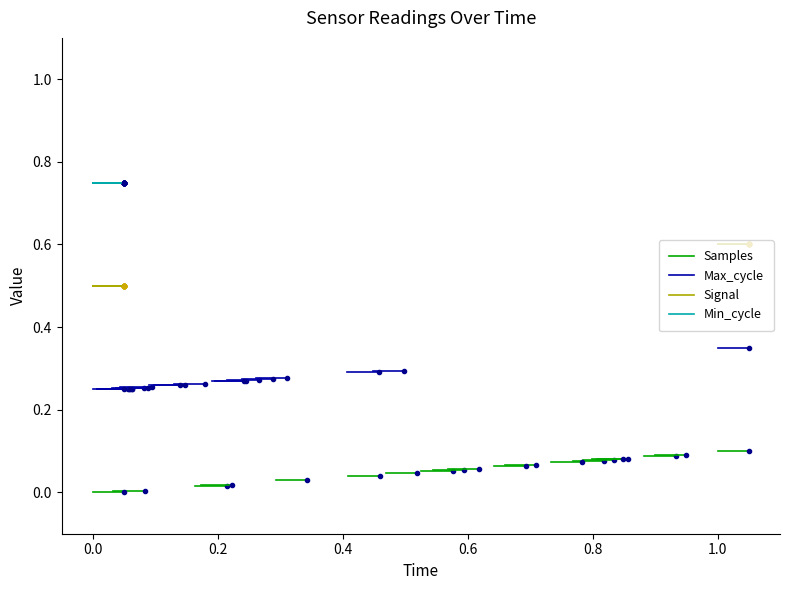

What is the maximum value for Min_cycle?

0.8